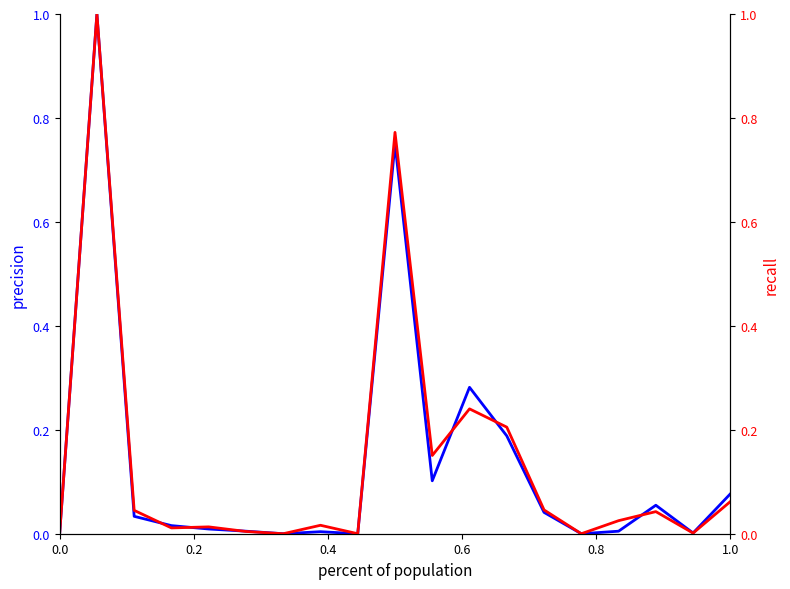

What is the average value of the At reporting date of current period series?

0.1